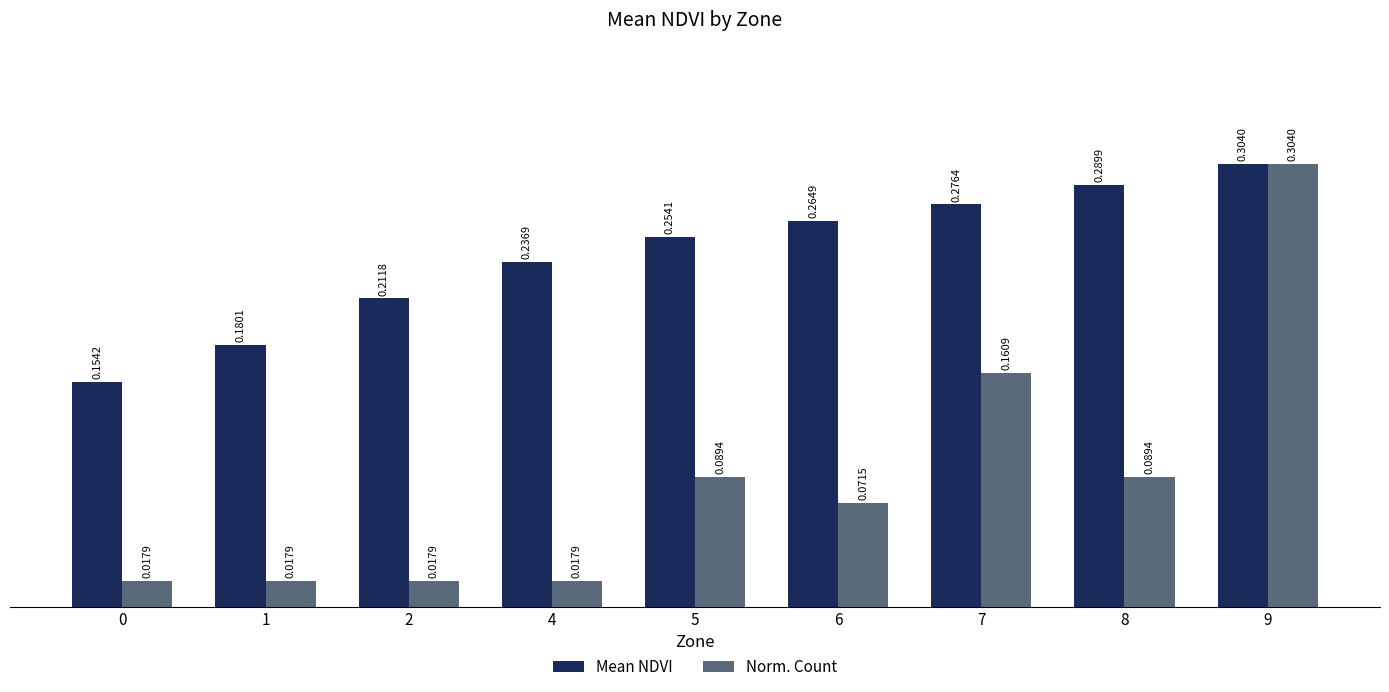

Is it true that Mean NDVI equals 0.1 at 2?

False